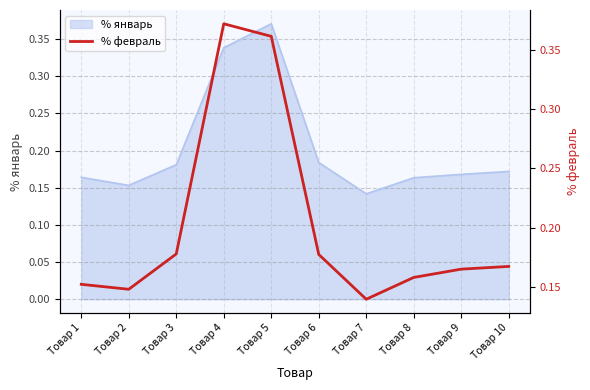

How many points are higher than both their immediate neighbors (excluding endpoints)?

1